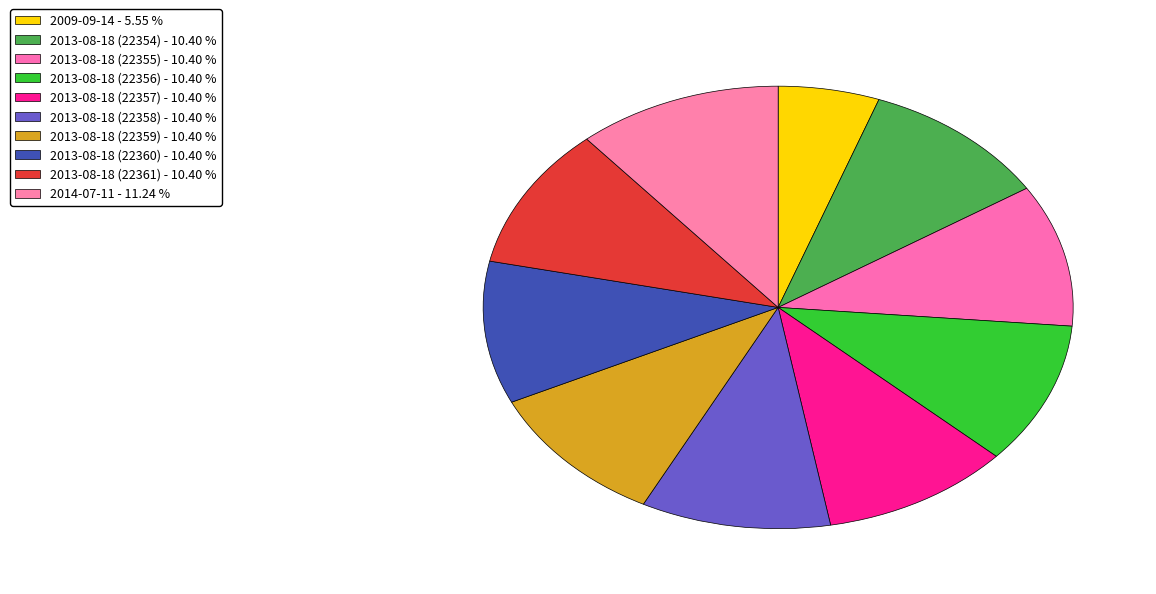

Combined, do 2013-08-18 (22356) and 2009-09-14 account for over 50%?

No